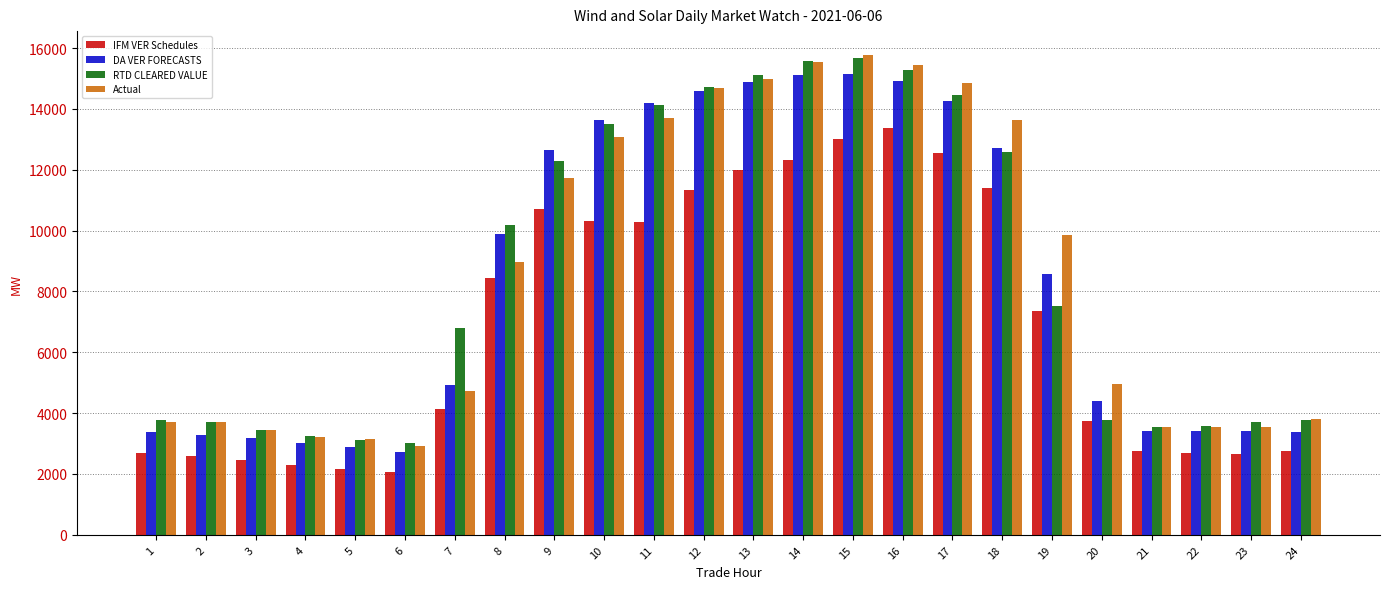

What is the maximum value for IFM VER Schedules?

13380.2